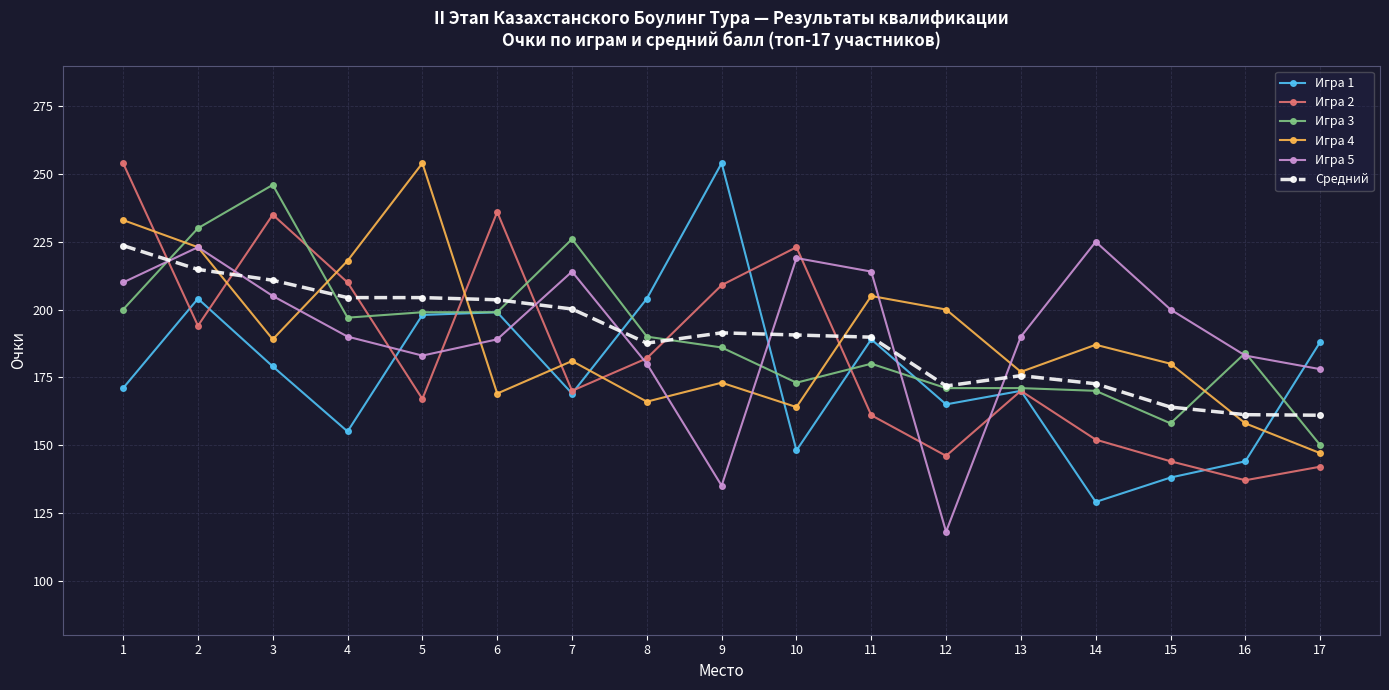

What is the spread (max minus min) of values at 5?

87.0